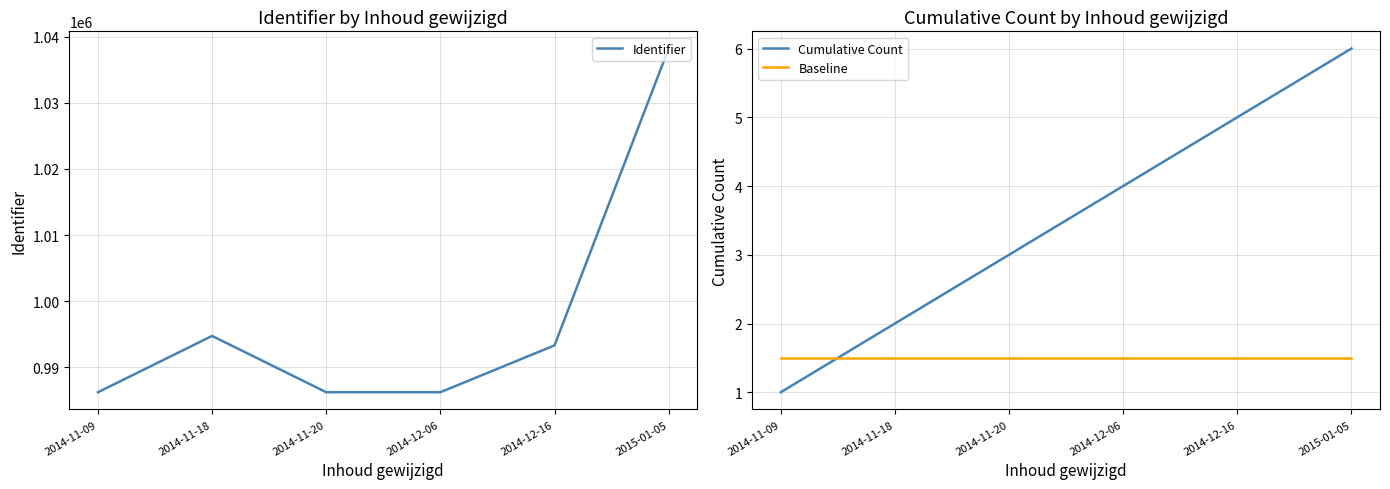

True or false: Cumulative Count has a value of 0.6 at 2014-11-09.

False